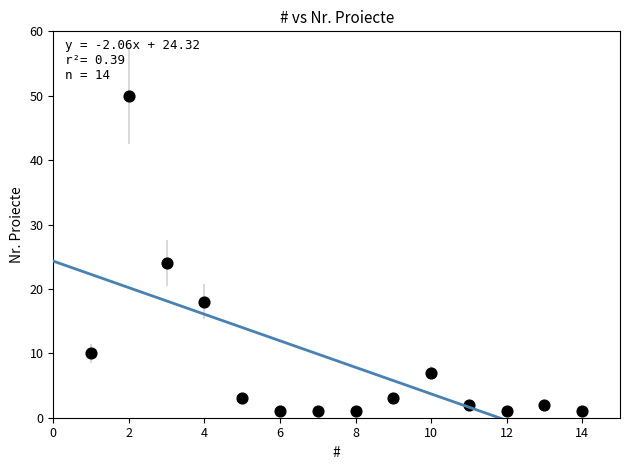

What Y value in the scatter plot is closest to 25?

24